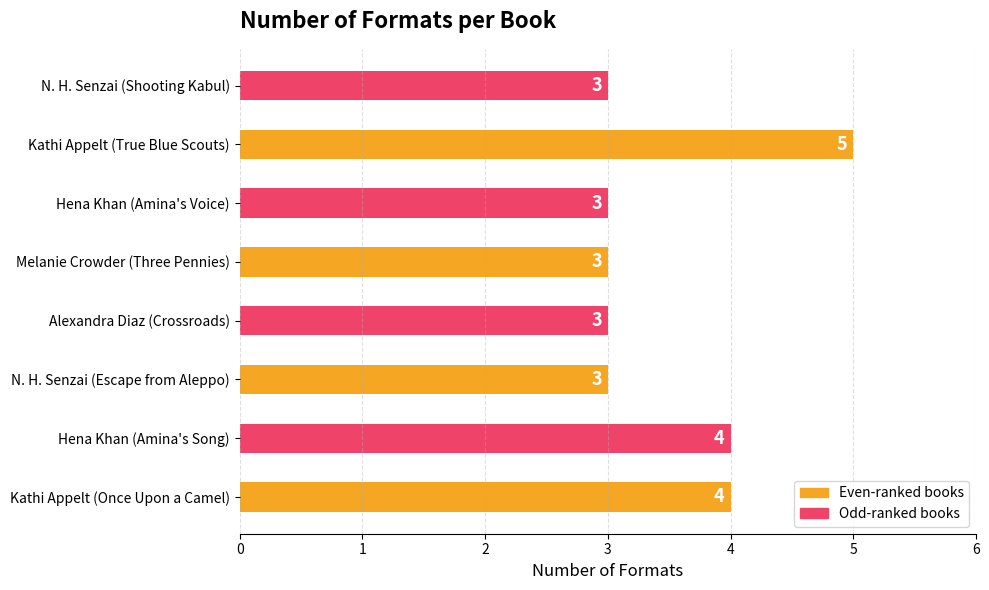

What is the ratio of the value at Hena Khan (Amina's Song) to the value at Hena Khan (Amina's Voice)?

1.3